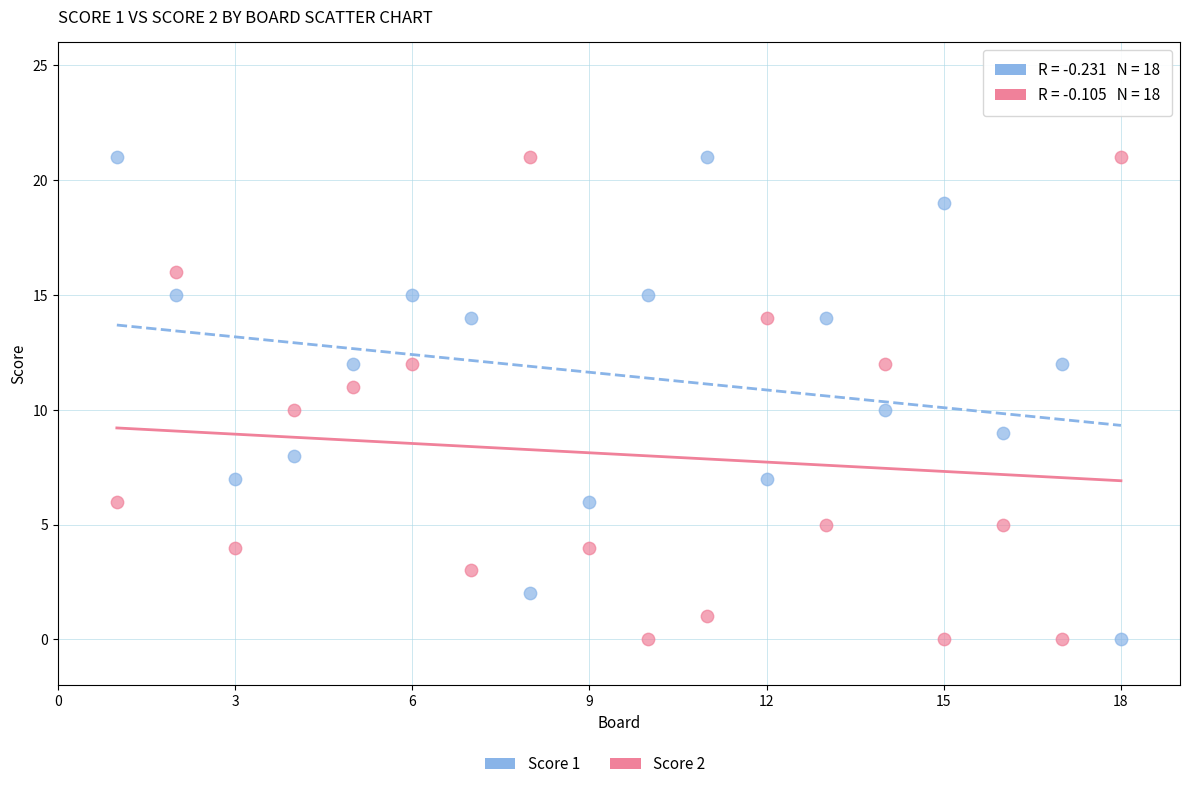

What is the X range (max minus min) for the scatter plot?

17